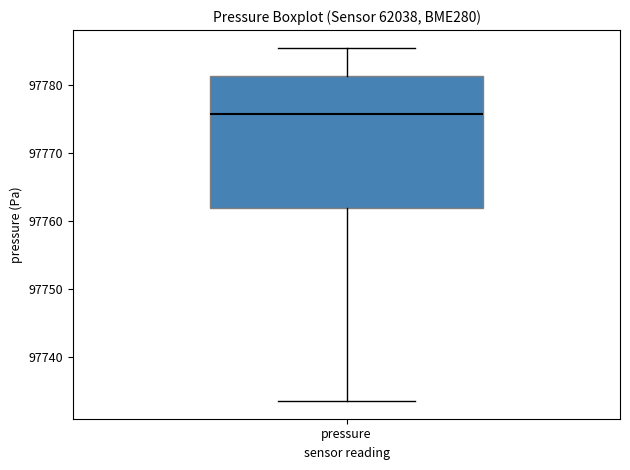

Where is the upper edge of the box for pressure on the y-axis? The values are not printed on the chart, so give them approximately, as read against the axis.

97781